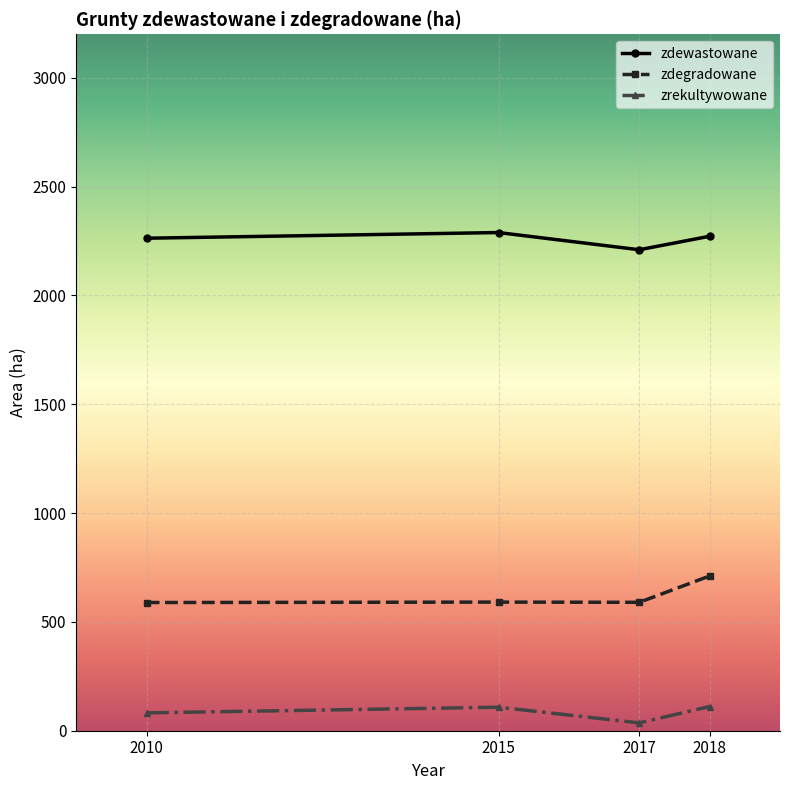

List the series in order of their peak value, lowest first.

zrekultywowane, zdegradowane, zdewastowane